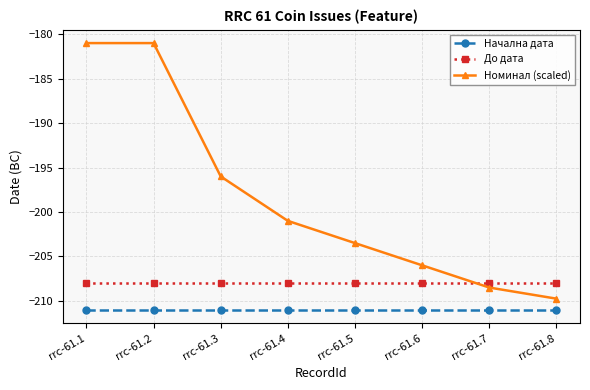

Rank the series at rrc-61.5 from lowest to highest value.

Начална дата, До дата, Номинал (scaled)